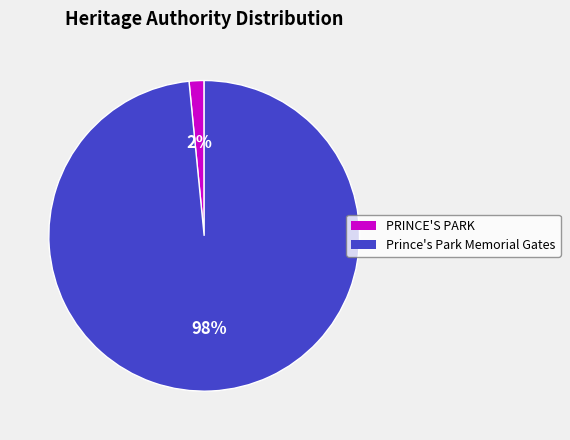

What percentage is the PRINCE'S PARK slice, to the nearest percent?

2%